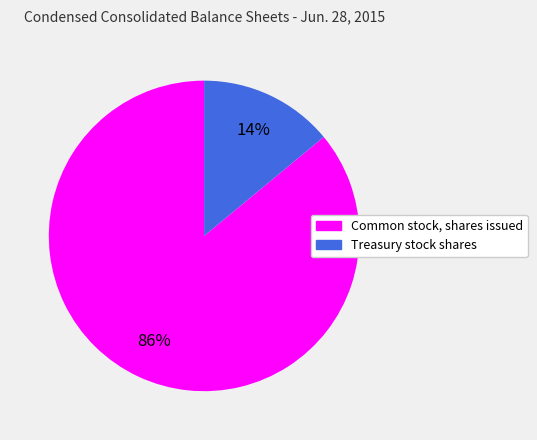

The Treasury stock shares slice represents 14% of the pie. True or false?

True